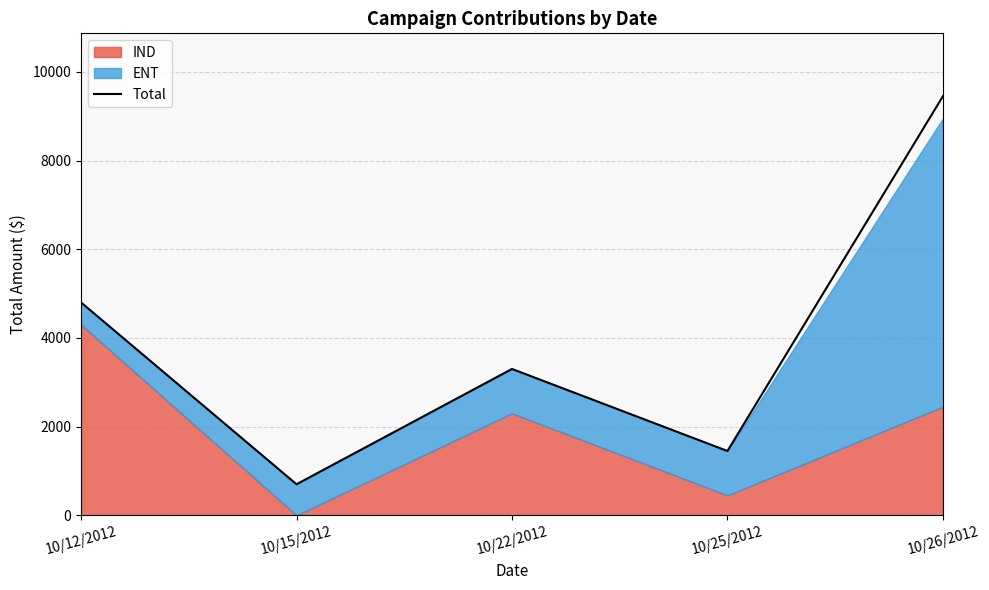

What is the greatest value displayed?

9450